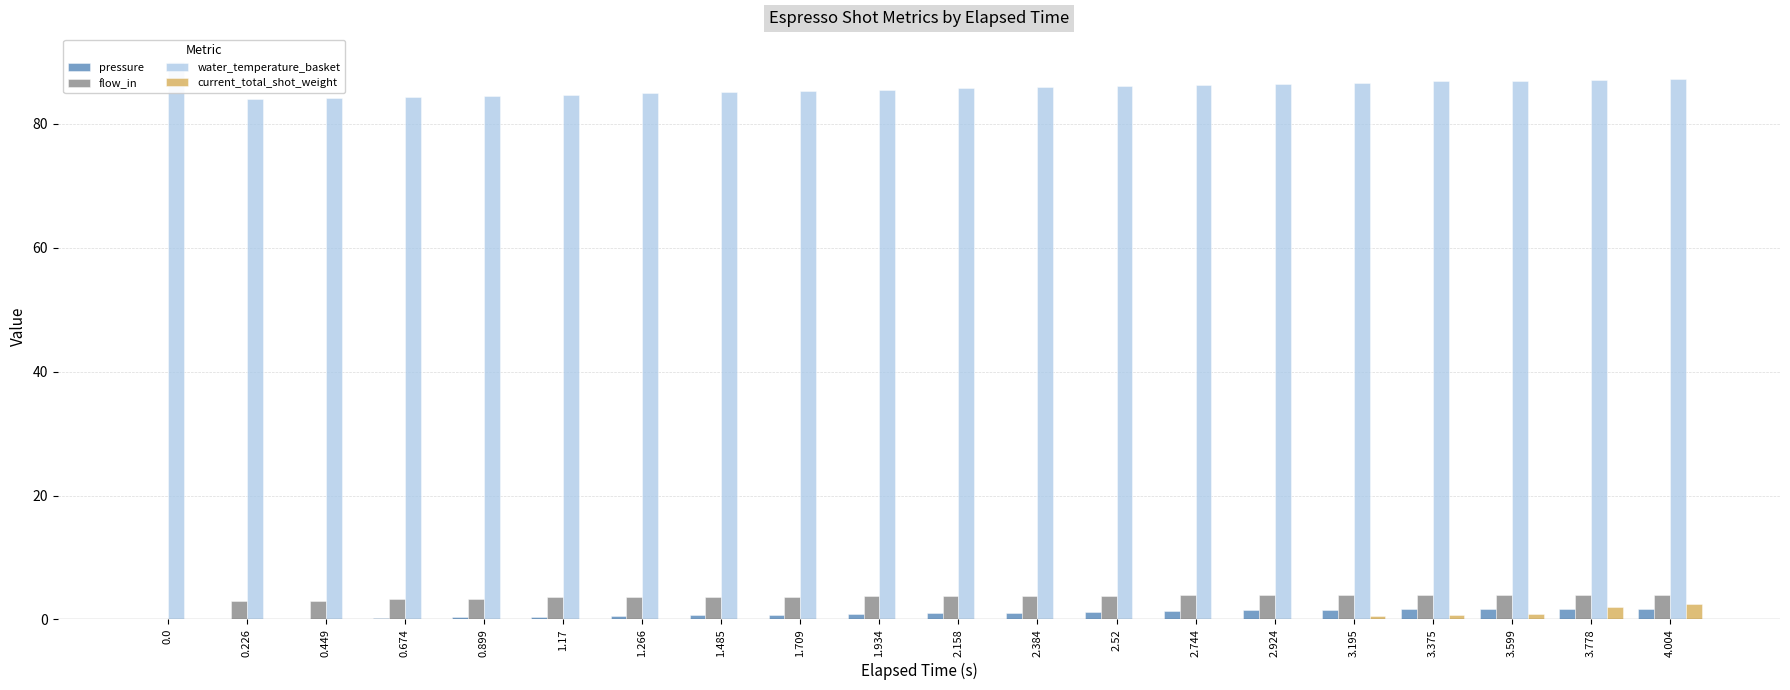

At which category is the sum across all series the highest?

4.004